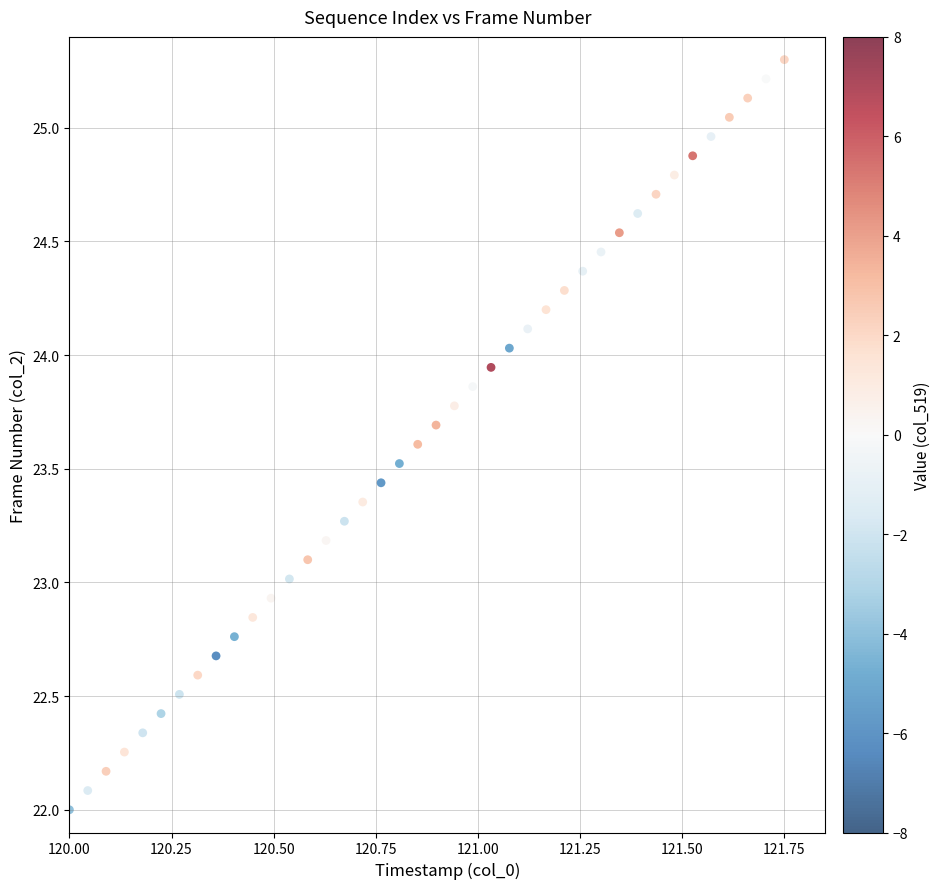

What is the range of Y values (max minus min)?

3.3